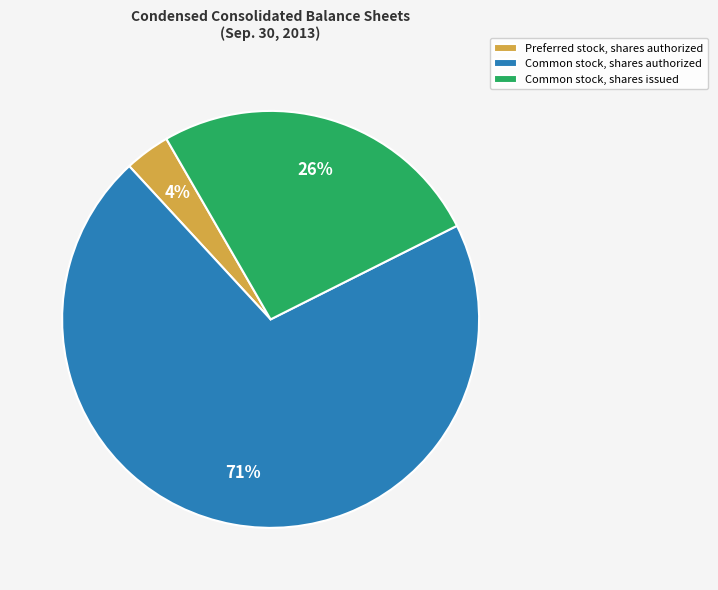

What percentage is the Preferred stock, shares authorized slice, to the nearest percent?

4%